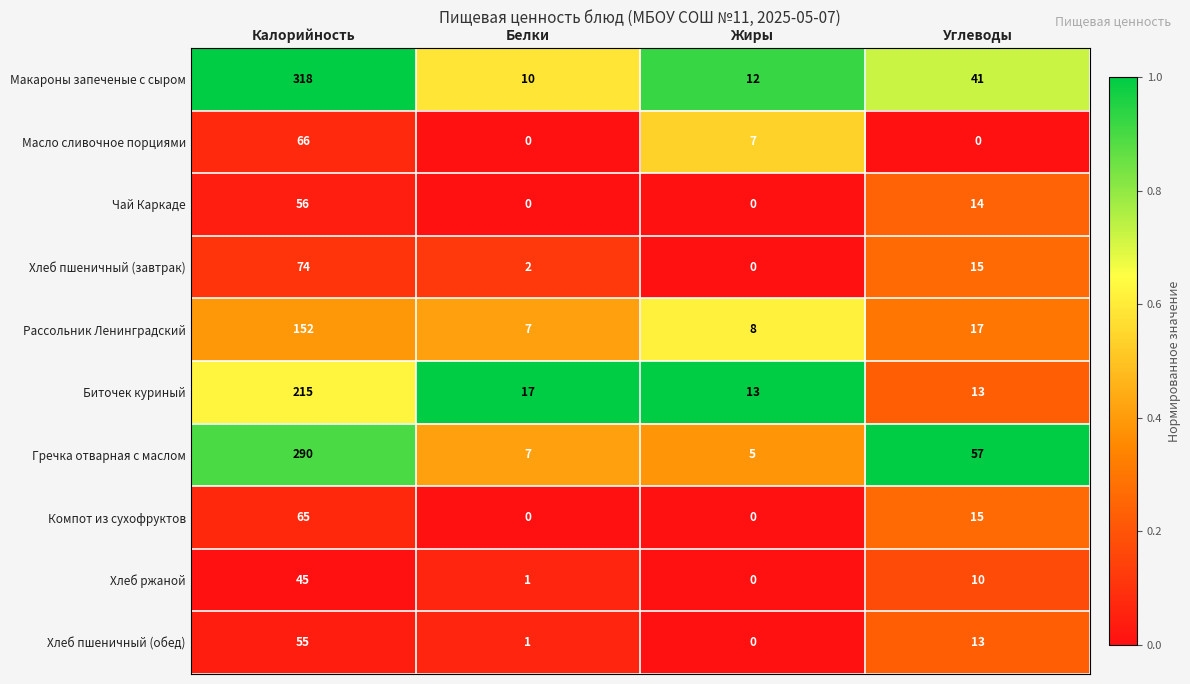

Which category has the highest value across all series?

Калорийность